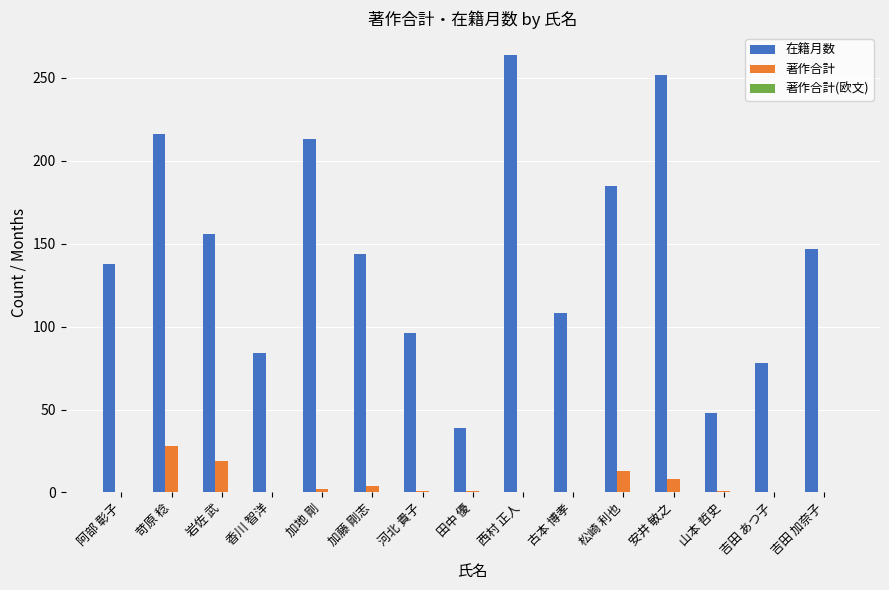

Which series changed the most between 阿部 彰子 and 松崎 利也?

在籍月数